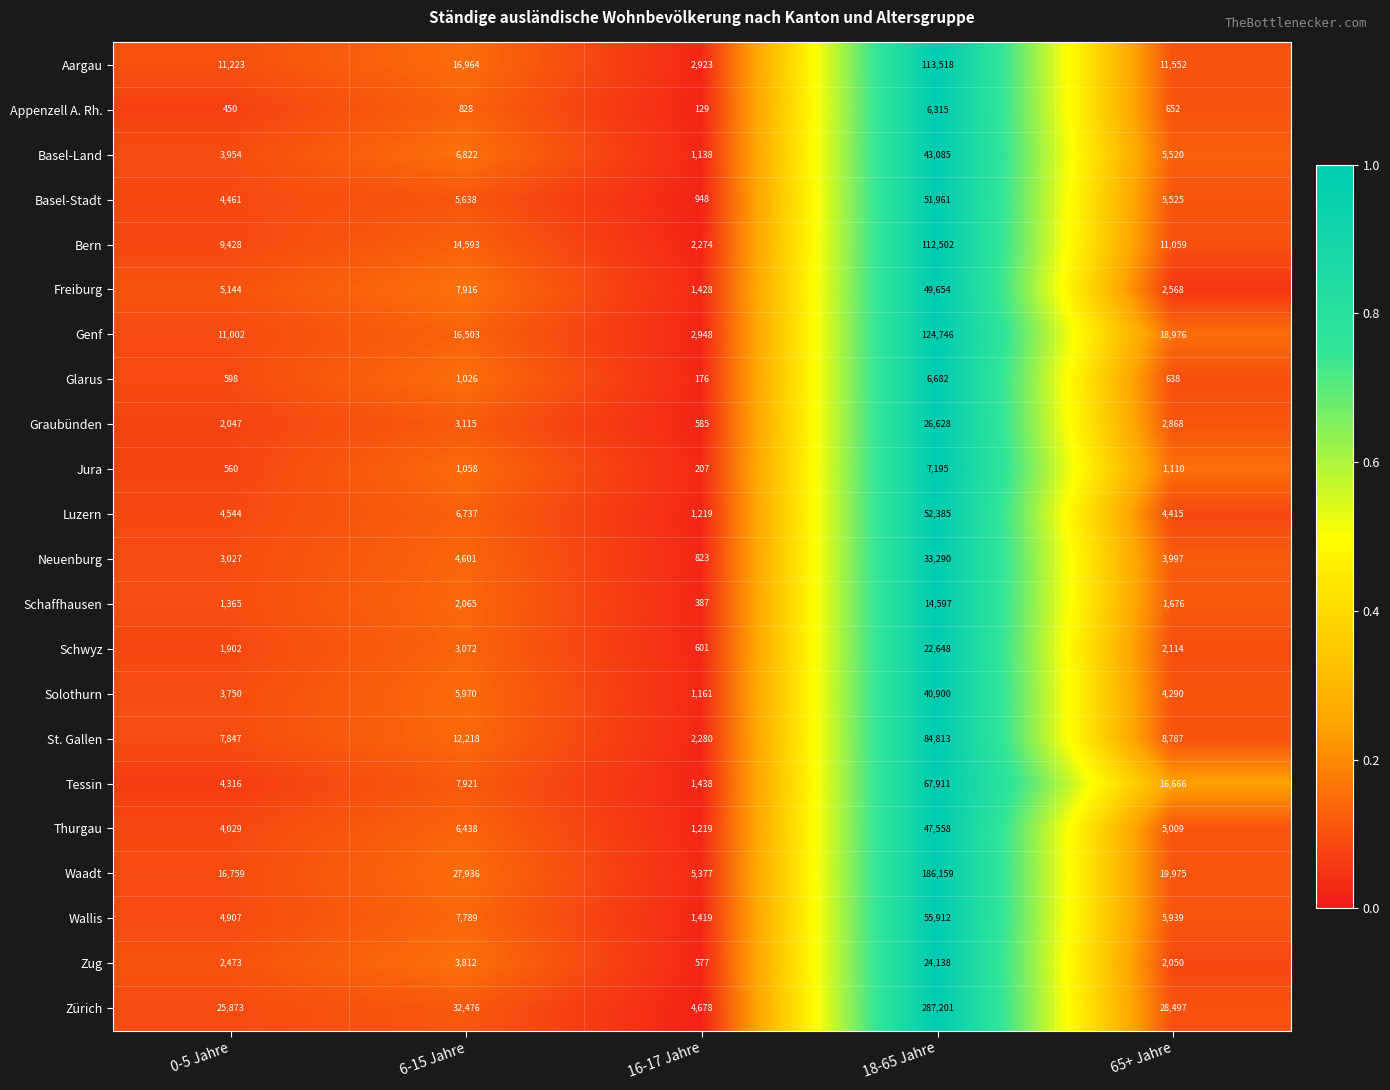

The value of Basel-Stadt at 16-17 Jahre is 1298. True or false?

False